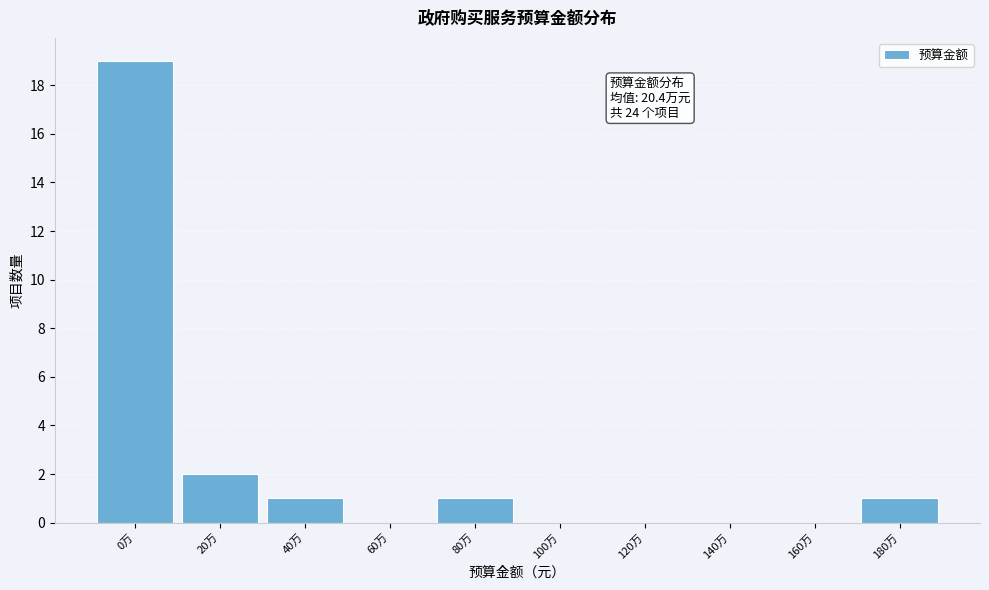

Reading left to right, what are all the values shown in this chart?

0万=19	20万=2	40万=1	60万=0	80万=1	100万=0	120万=0	140万=0	160万=0	180万=1